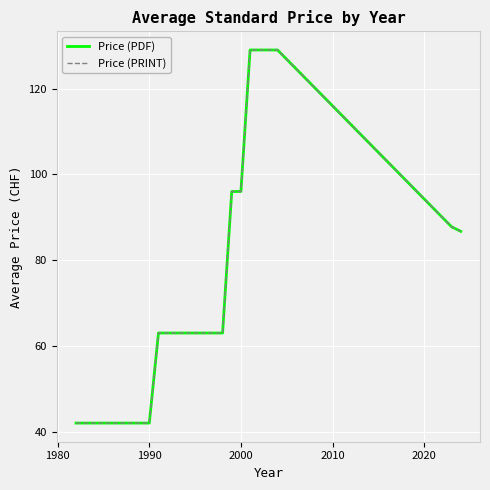

What is the highest value of the Price (PDF) series?

129.0